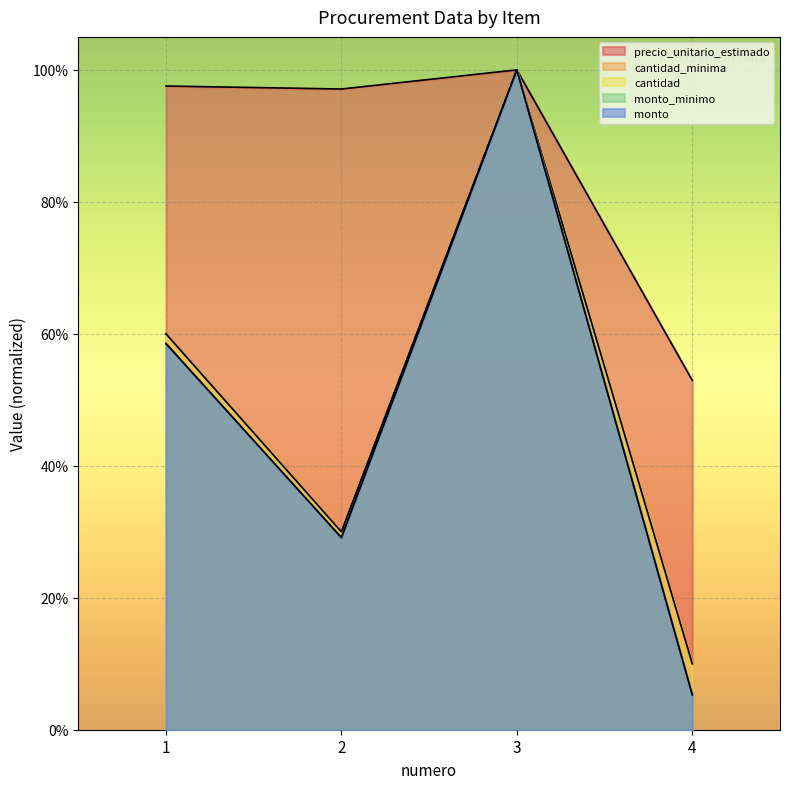

What is the smallest value displayed?

0.1